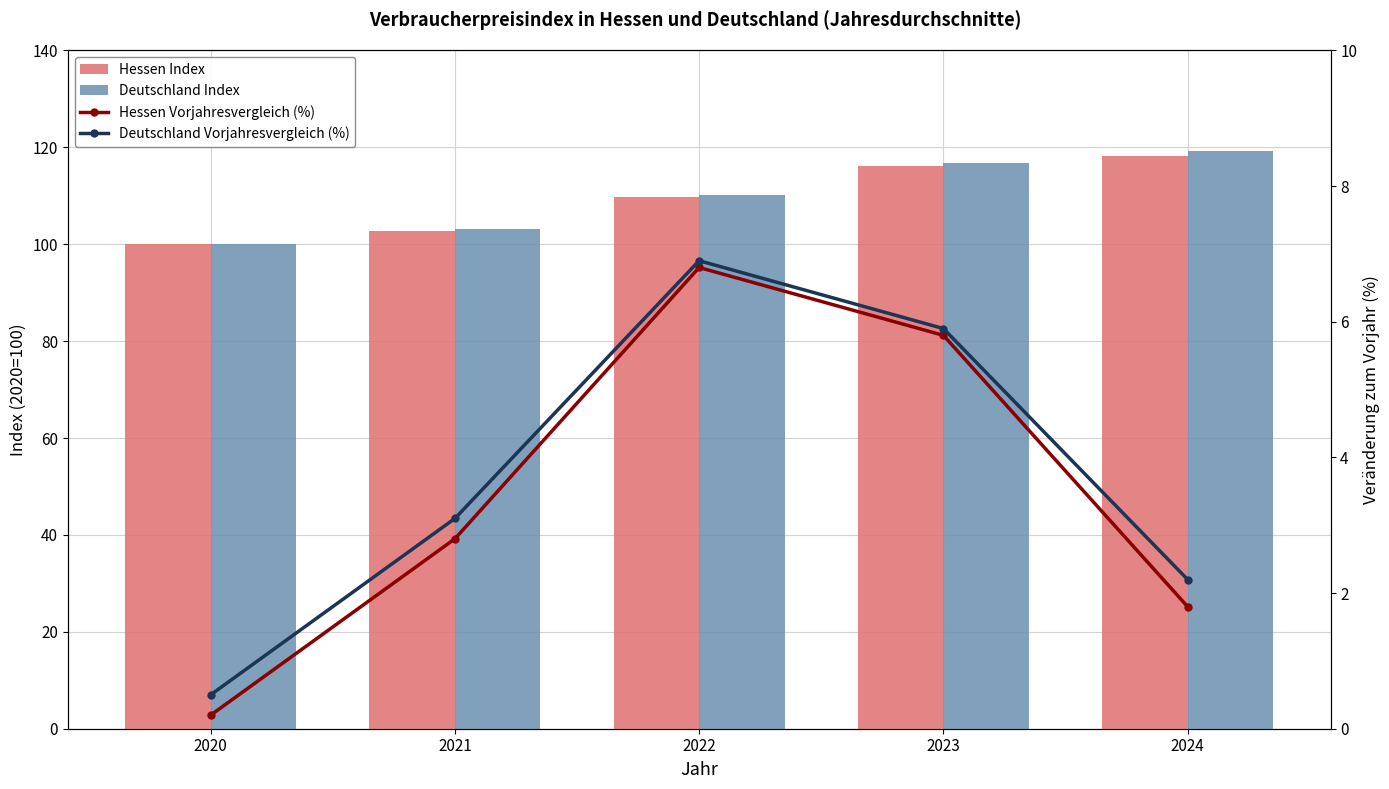

What value does the Hessen Vorjahresvergleich (%) series have at 2022?

6.8